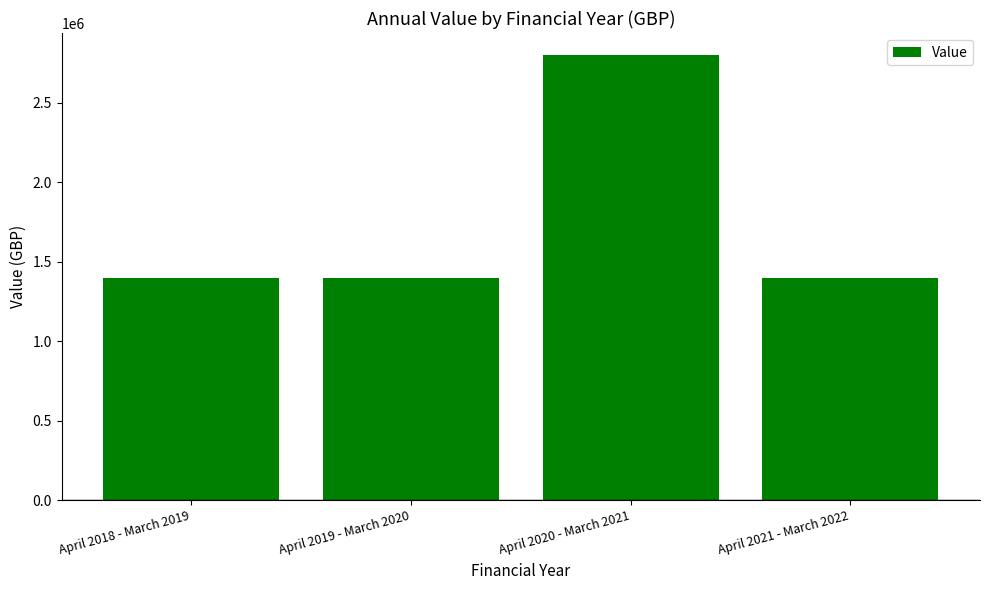

How many categories are shown in the chart?

4